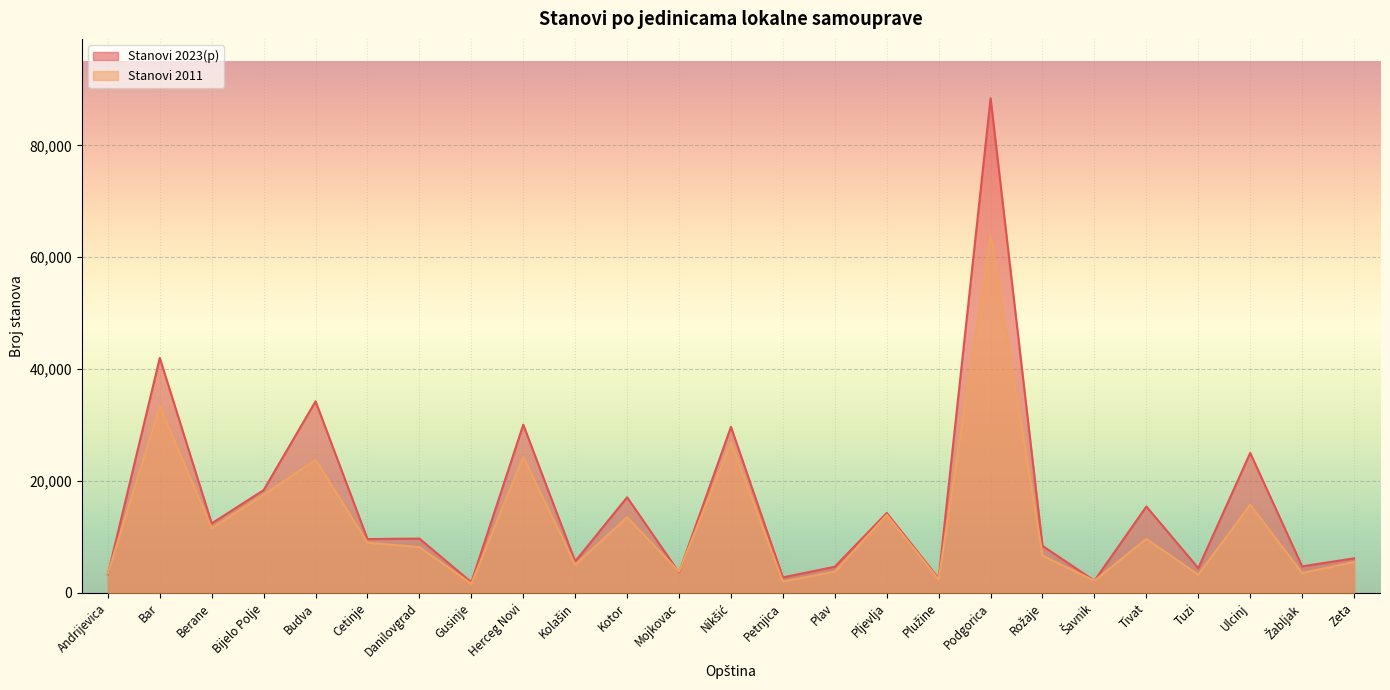

How many interior local valleys does the Stanovi 2023(p) series have?

10